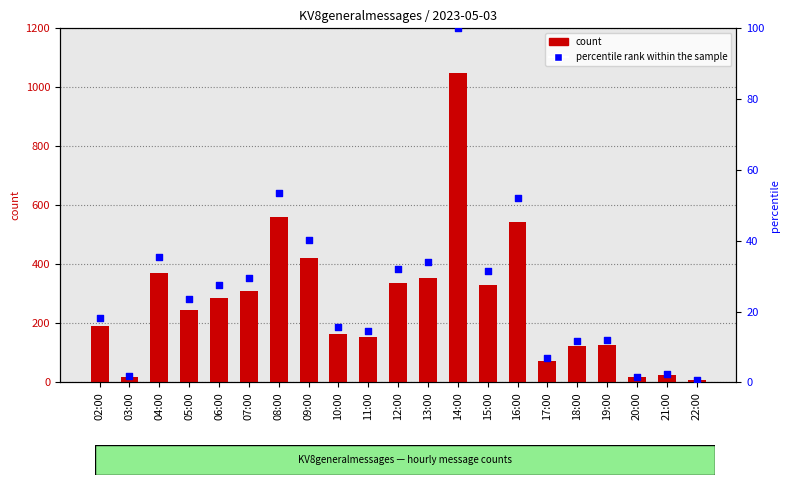

What is the total value across all series at 08:00?

613.4